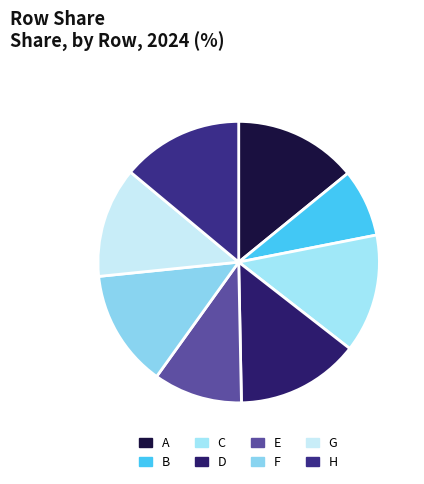

Does any single category account for the majority?

No